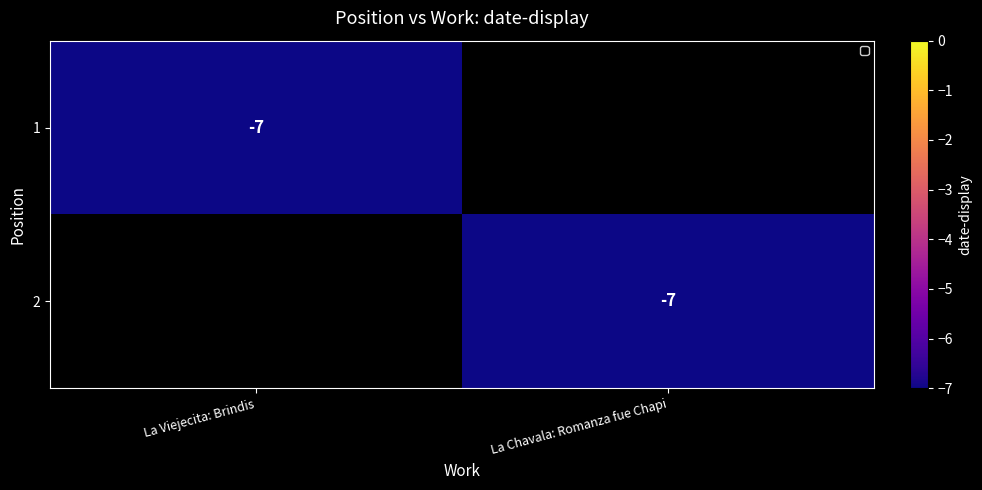

True or false: 2 has a value of -4 at La Chavala: Romanza fue Chapi.

False